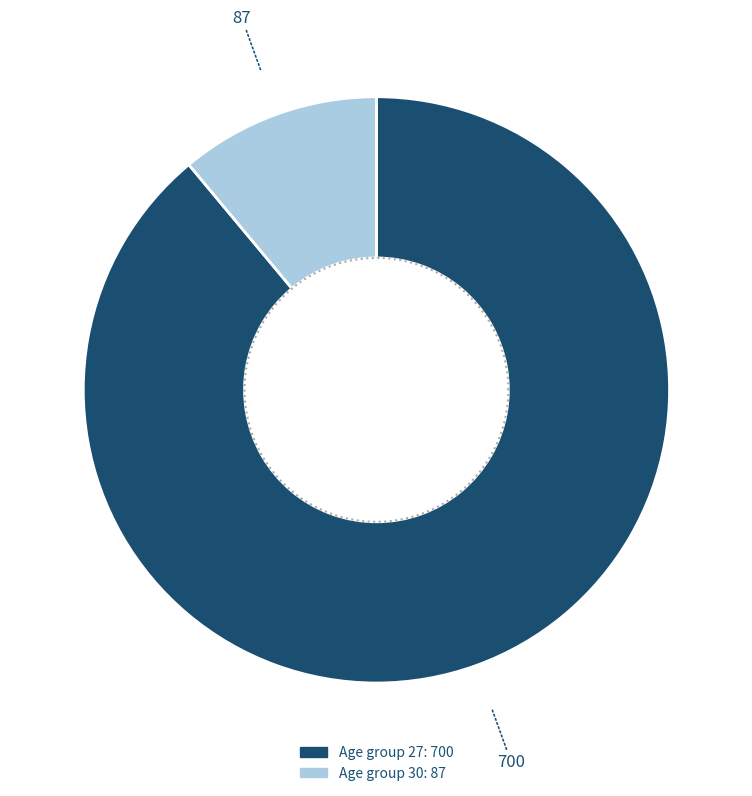

To the nearest percent, what percentage of the pie is 27?

89%